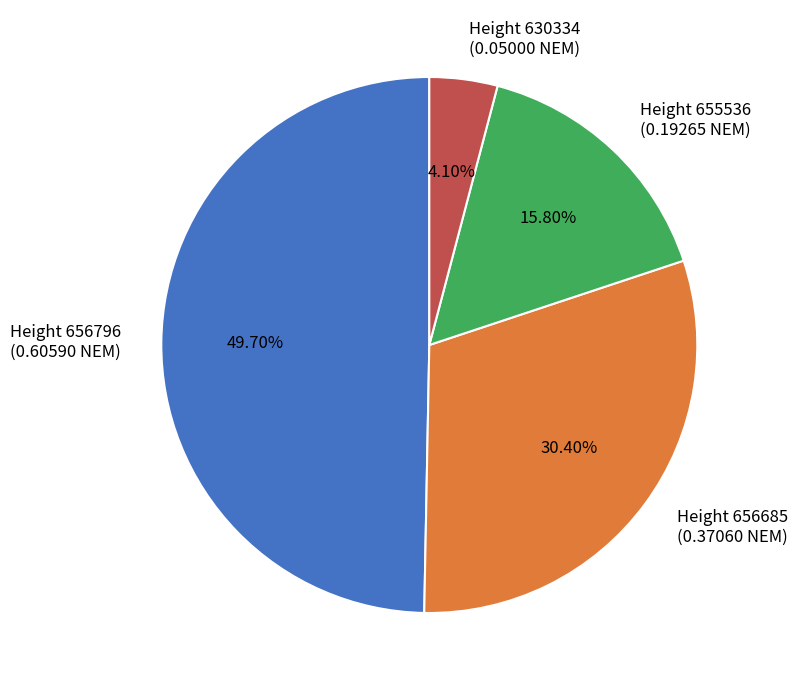

Combined, do Height 655536 (0.19265 NEM) and Height 630334 (0.05000 NEM) account for over 50%?

No